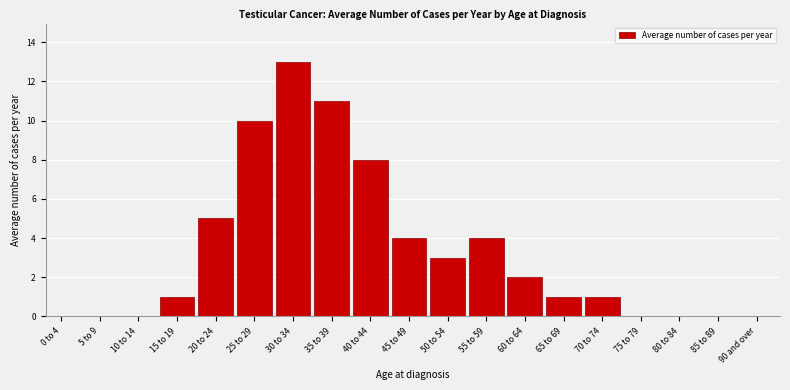

Reading right to left, list all the values displayed in this chart.

90 and over=0	85 to 89=0	80 to 84=0	75 to 79=0	70 to 74=1	65 to 69=1	60 to 64=2	55 to 59=4	50 to 54=3	45 to 49=4	40 to 44=8	35 to 39=11	30 to 34=13	25 to 29=10	20 to 24=5	15 to 19=1	10 to 14=0	5 to 9=0	0 to 4=0